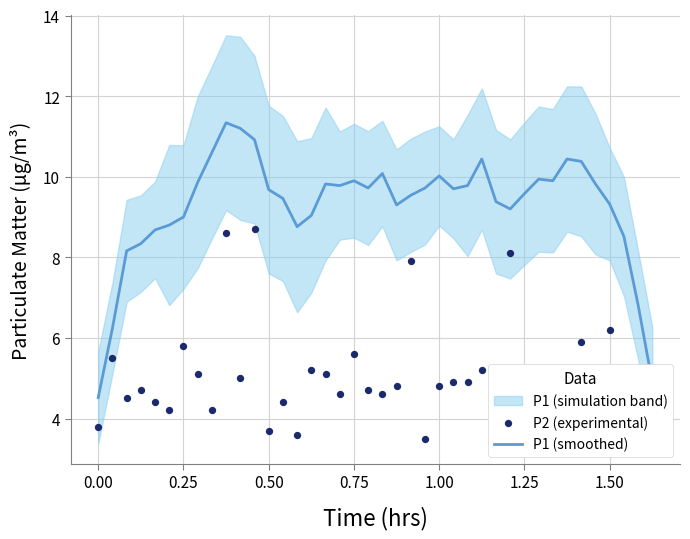

Which series has the largest total across all categories?

P1 (smoothed)